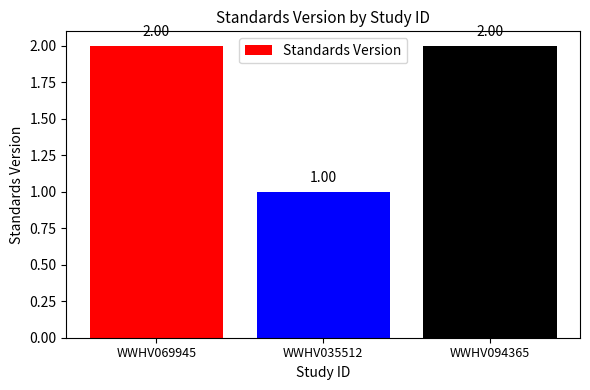

What is the change in value from WWHV069945 to WWHV035512?

-1